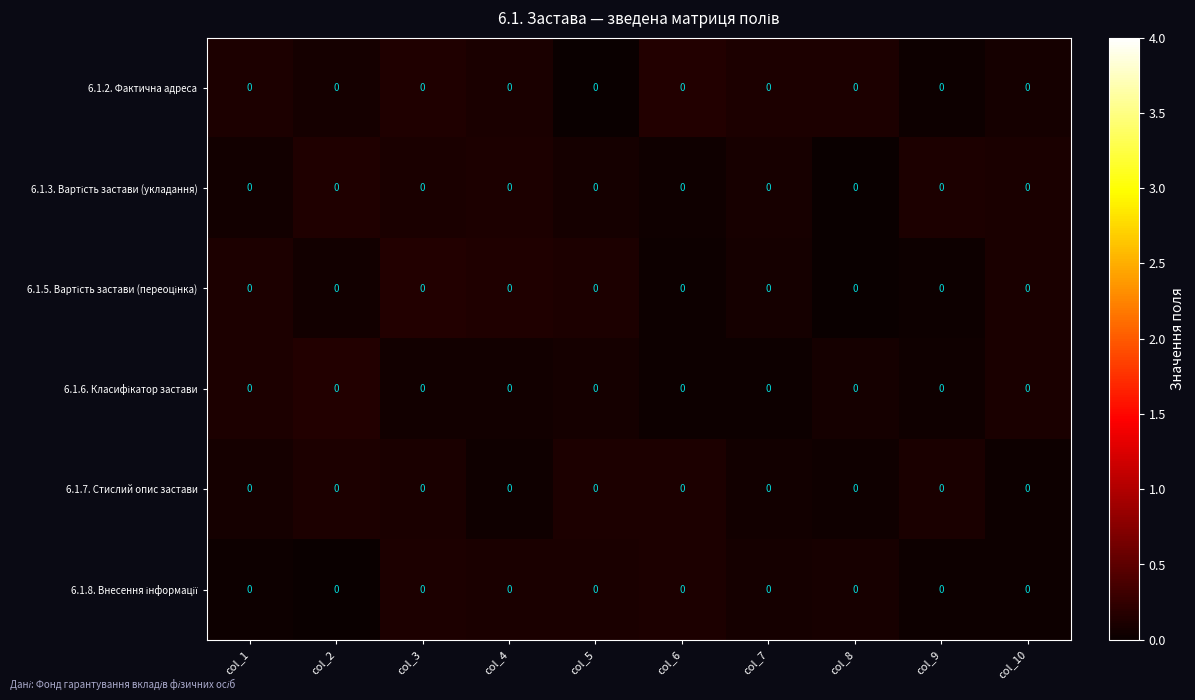

Where is 6.1.3. Вартість застави (укладання) nearest to the value 0?

col_8